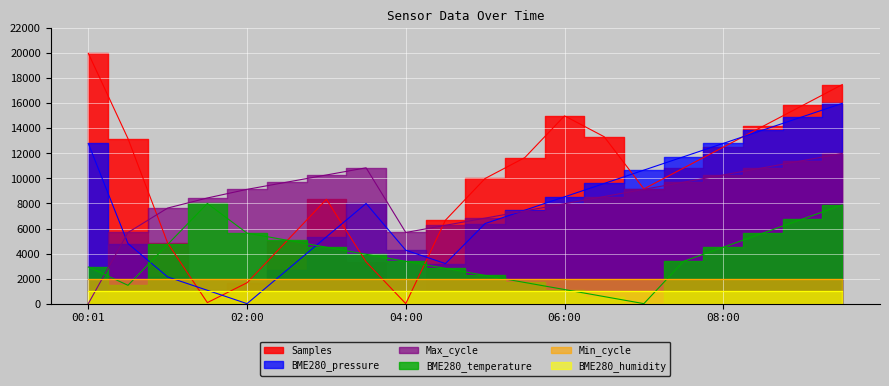

Rank the series at 06:00 from highest to lowest value.

Samples, BME280_pressure, Max_cycle, BME280_temperature